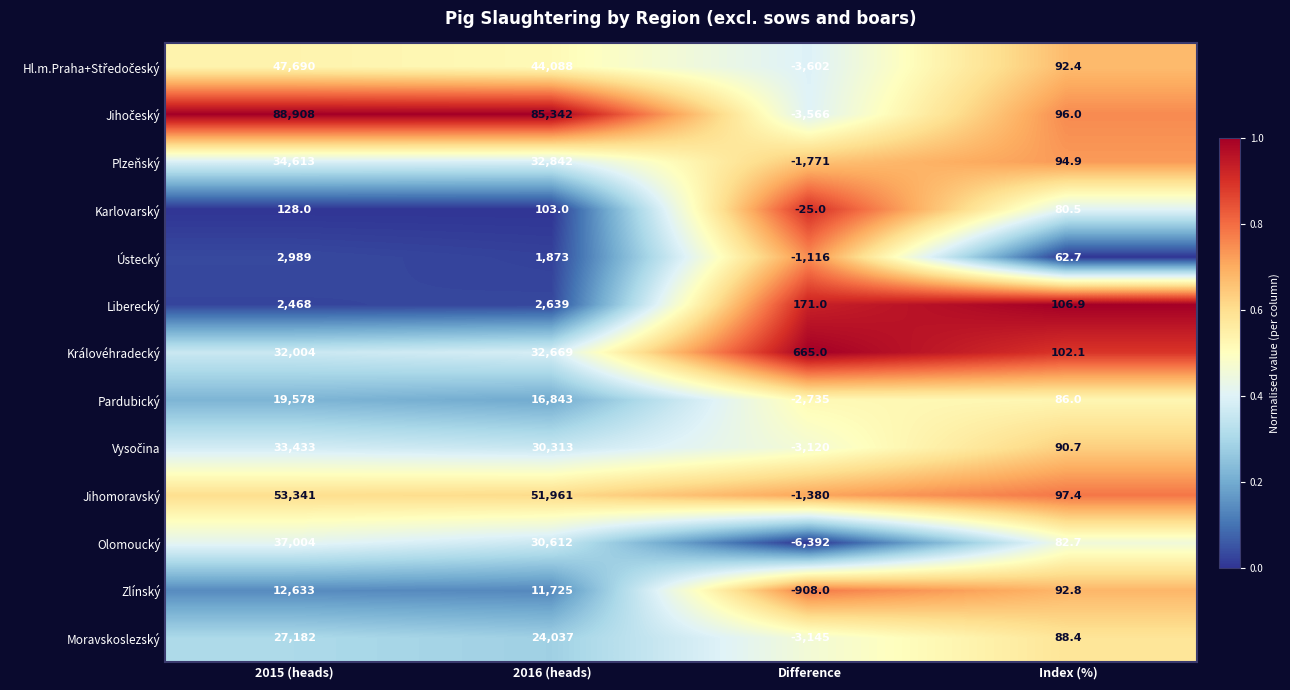

What is the average value of the Moravskoslezský series?

12040.6